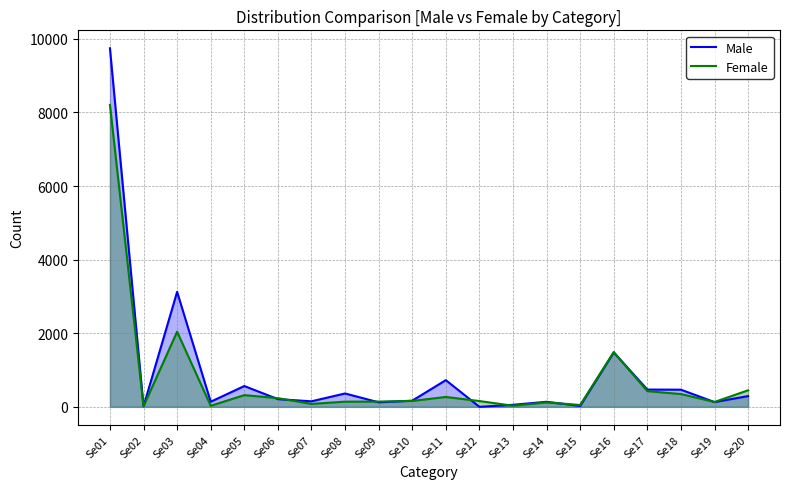

What is the difference between the maximum and minimum values in the Male series?

9742